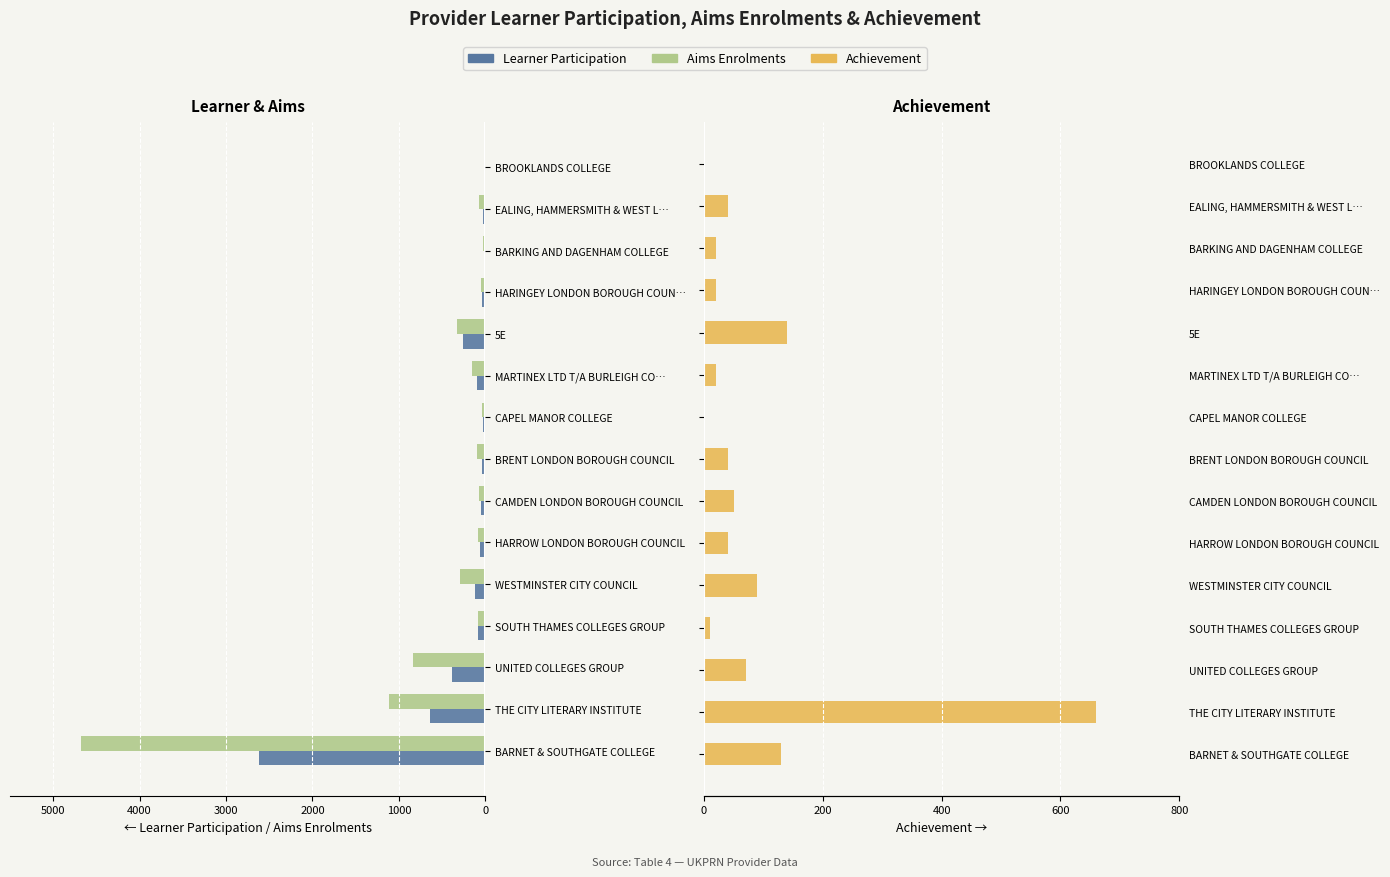

Is the value of Achievement at THE CITY LITERARY INSTITUTE greater than the value of Aims Enrolments at SOUTH THAMES COLLEGES GROUP?

Yes